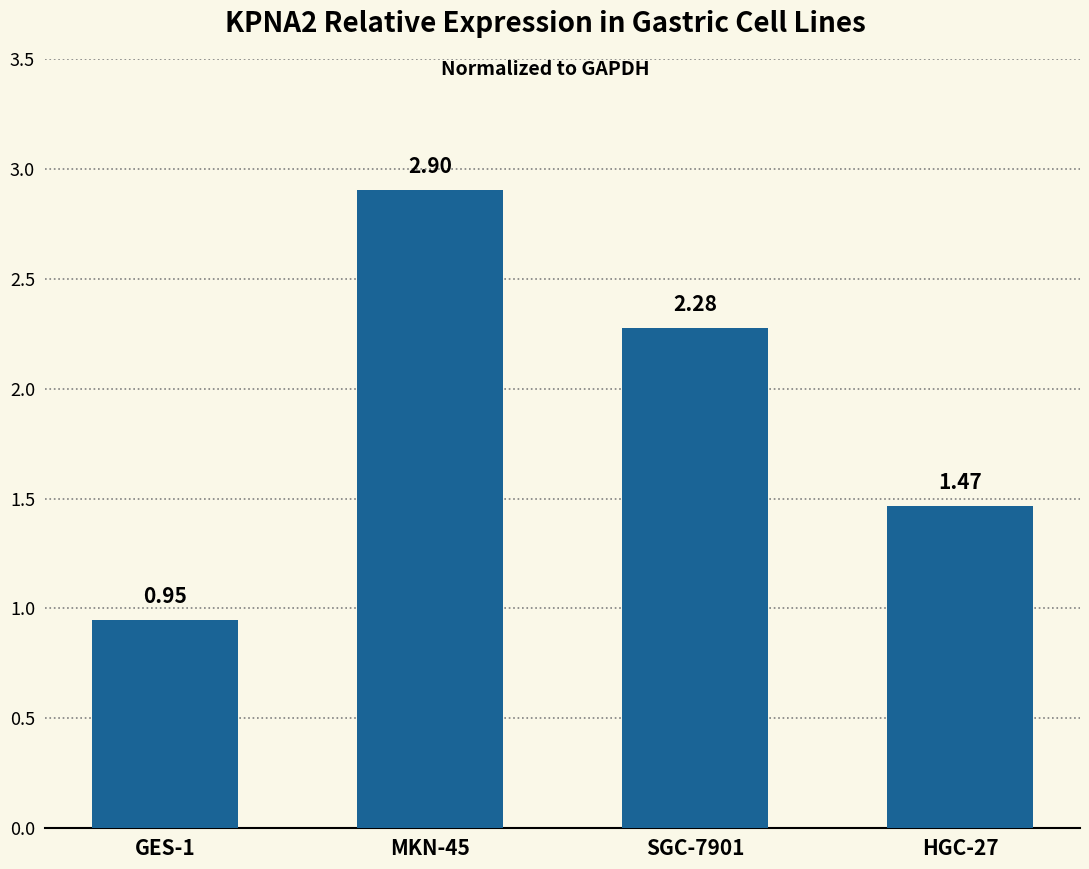

What is the maximum value shown in the chart?

2.9